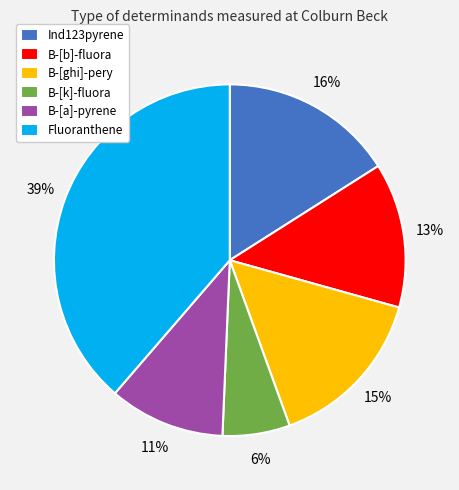

Does B-[k]-fluora represent more than half of the total?

No